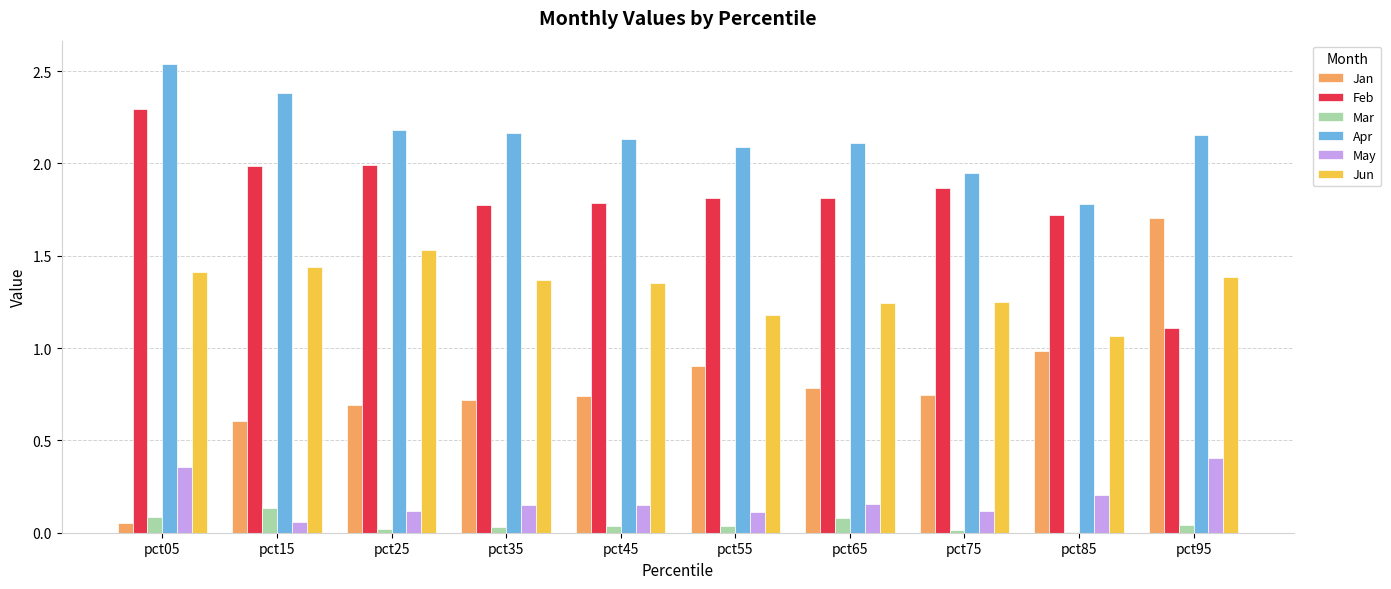

The value of May at pct35 is 0.1. True or false?

True